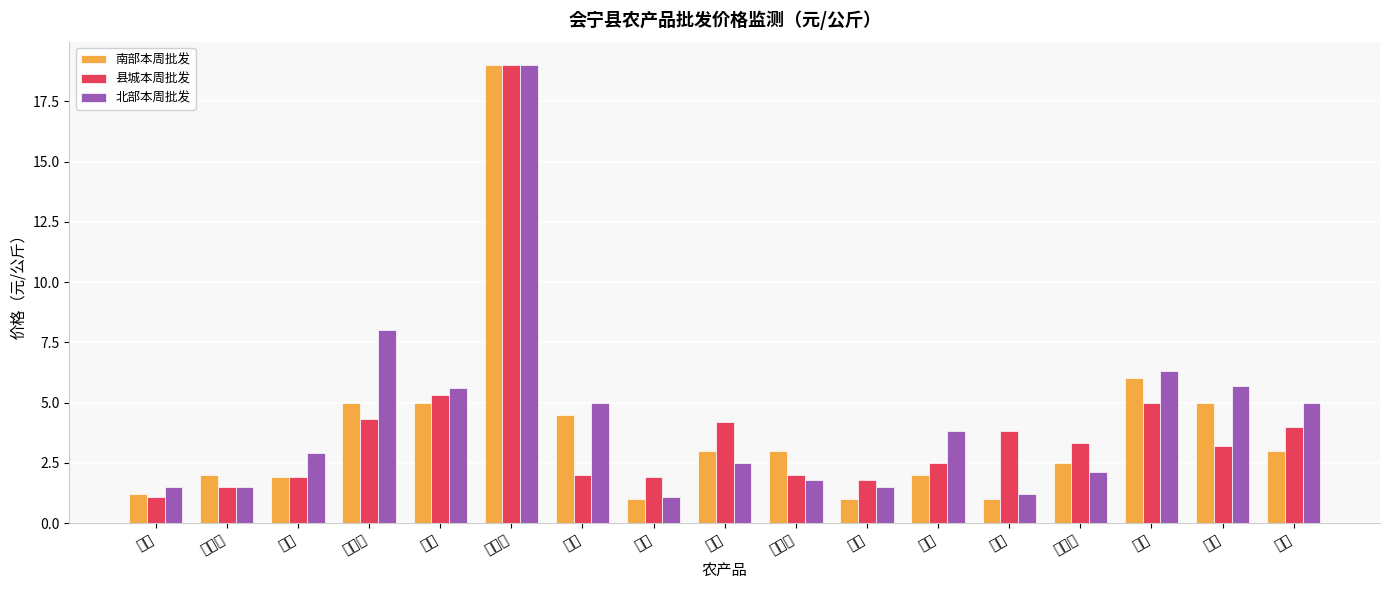

Count the number of categories in the chart.

17